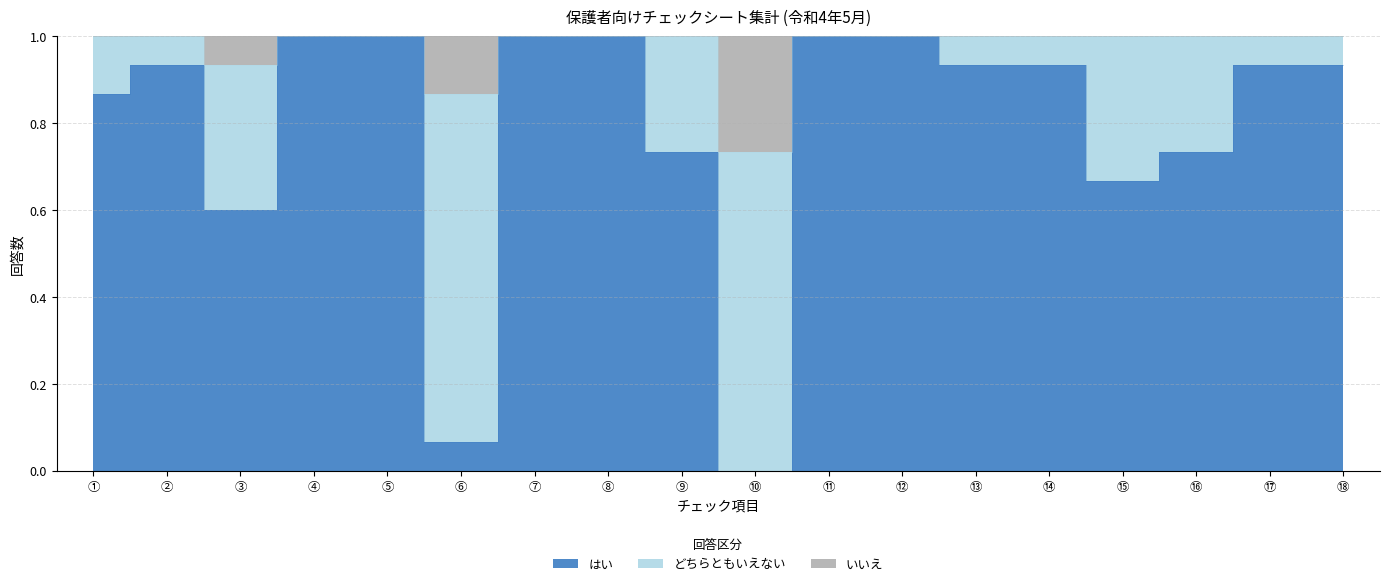

Which category has the highest value across all series?

④